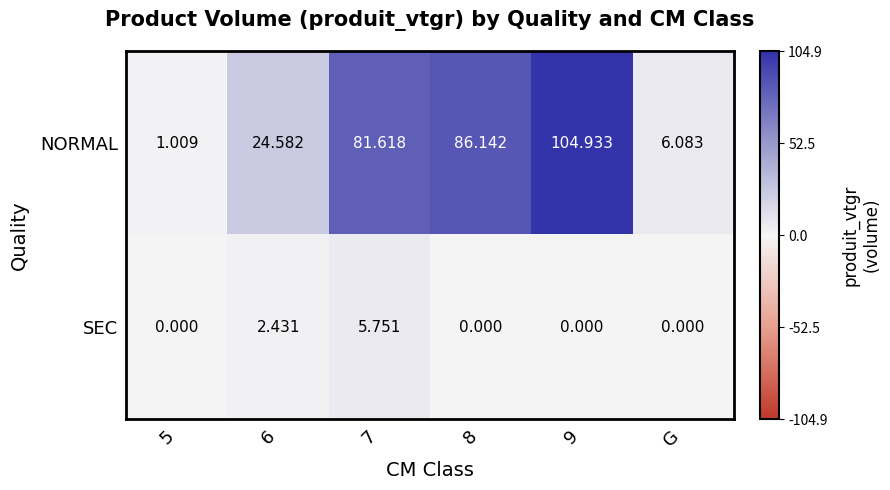

Which series has the largest total across all categories?

NORMAL